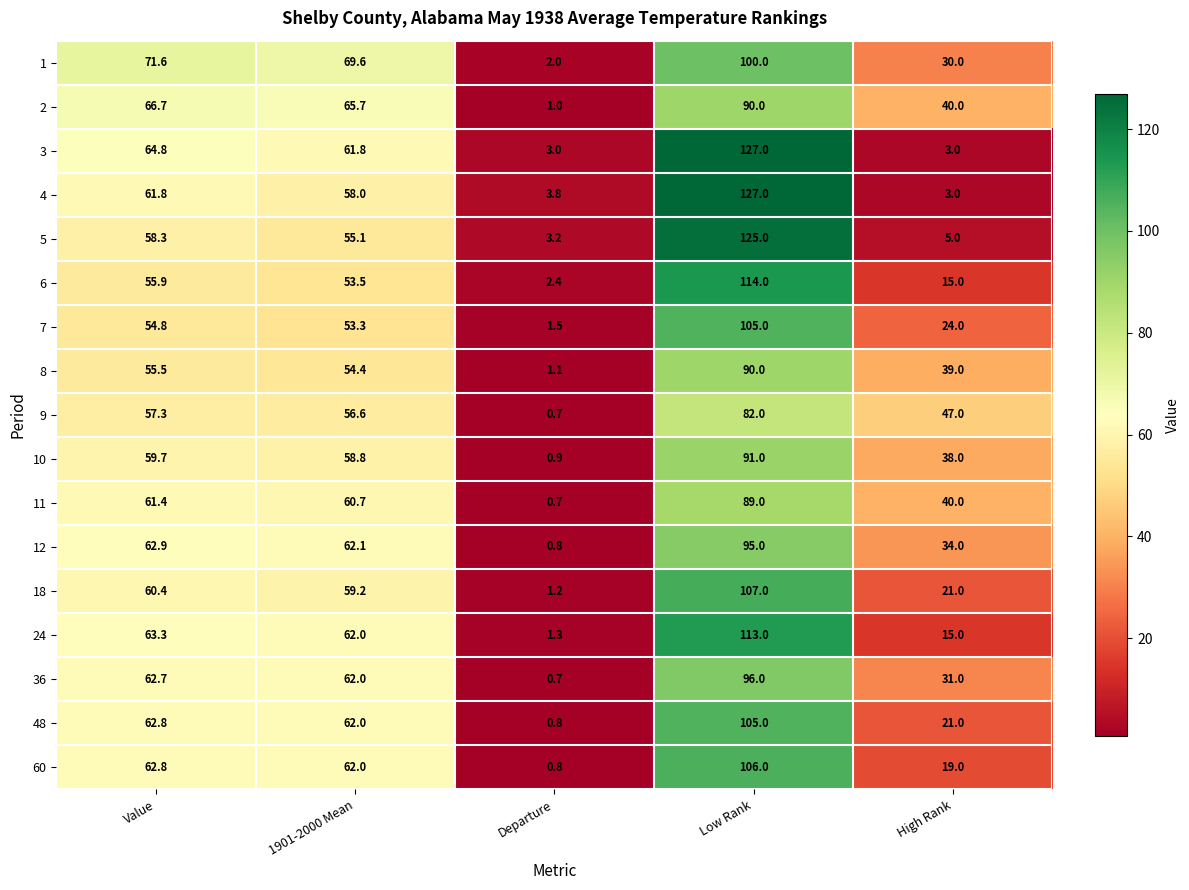

At how many categories does at least one series exceed 55?

3